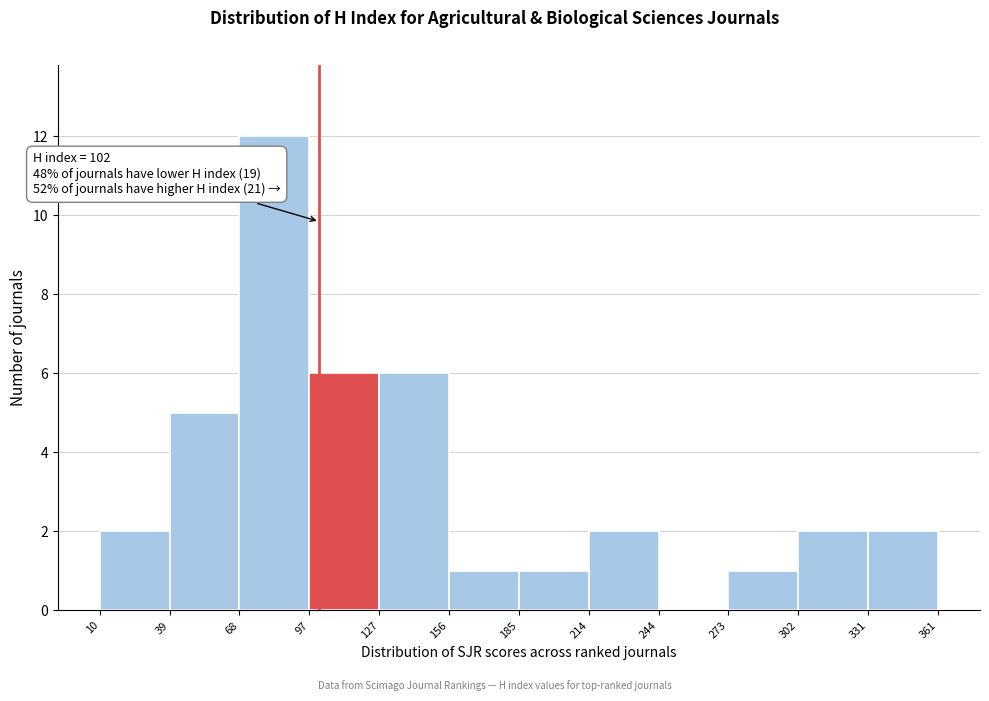

Over which range of the x-axis is the bar tallest?

68 to 97